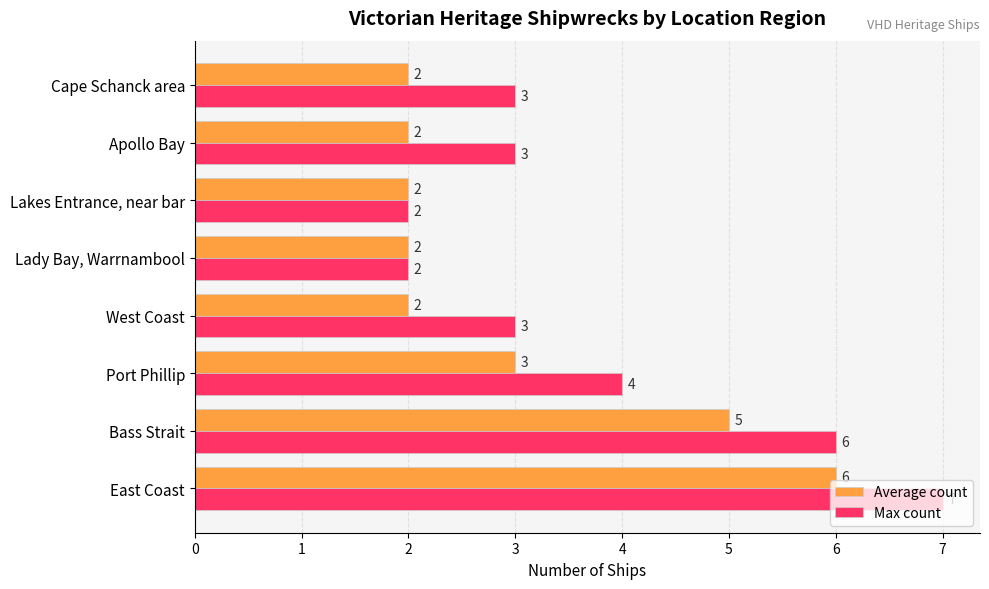

List the series in order of their overall mean, lowest first.

Average count, Max count